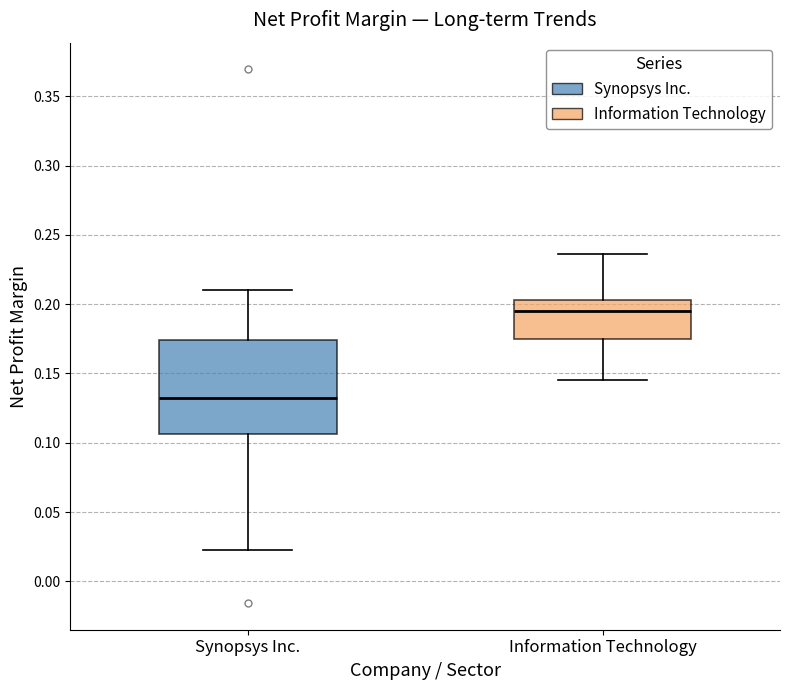

Comparing the boxes themselves (not the whiskers), which one is the tallest?

Synopsys Inc.